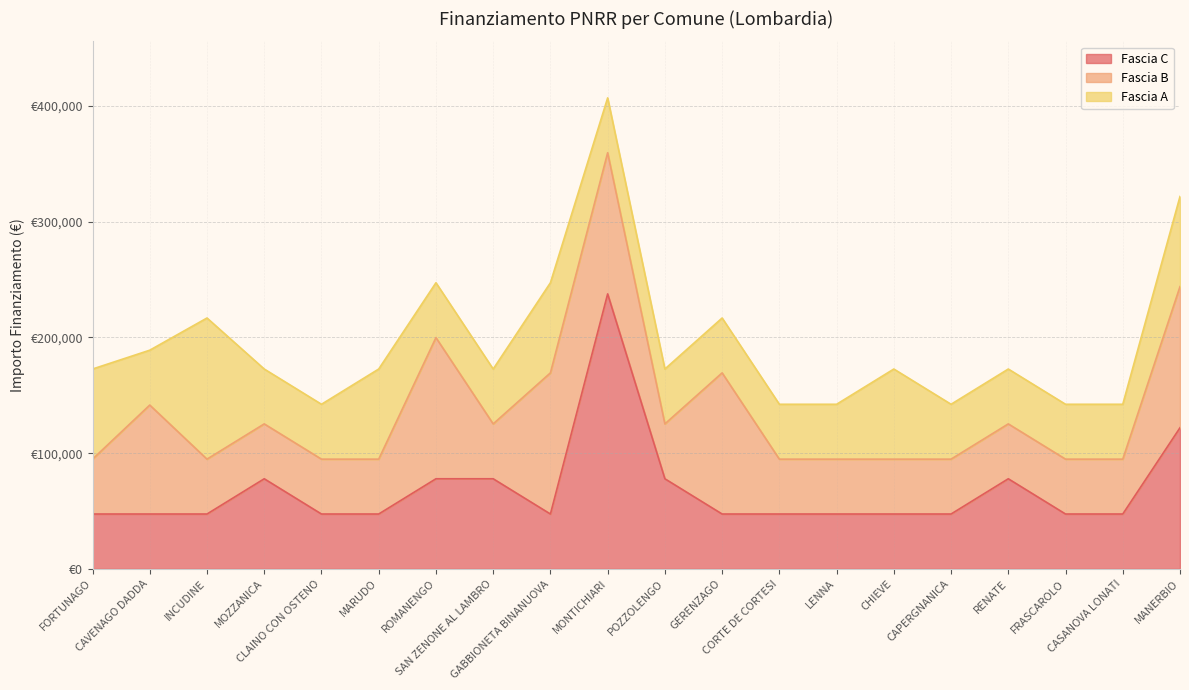

How many interior local peaks does the Fascia A series have?

4